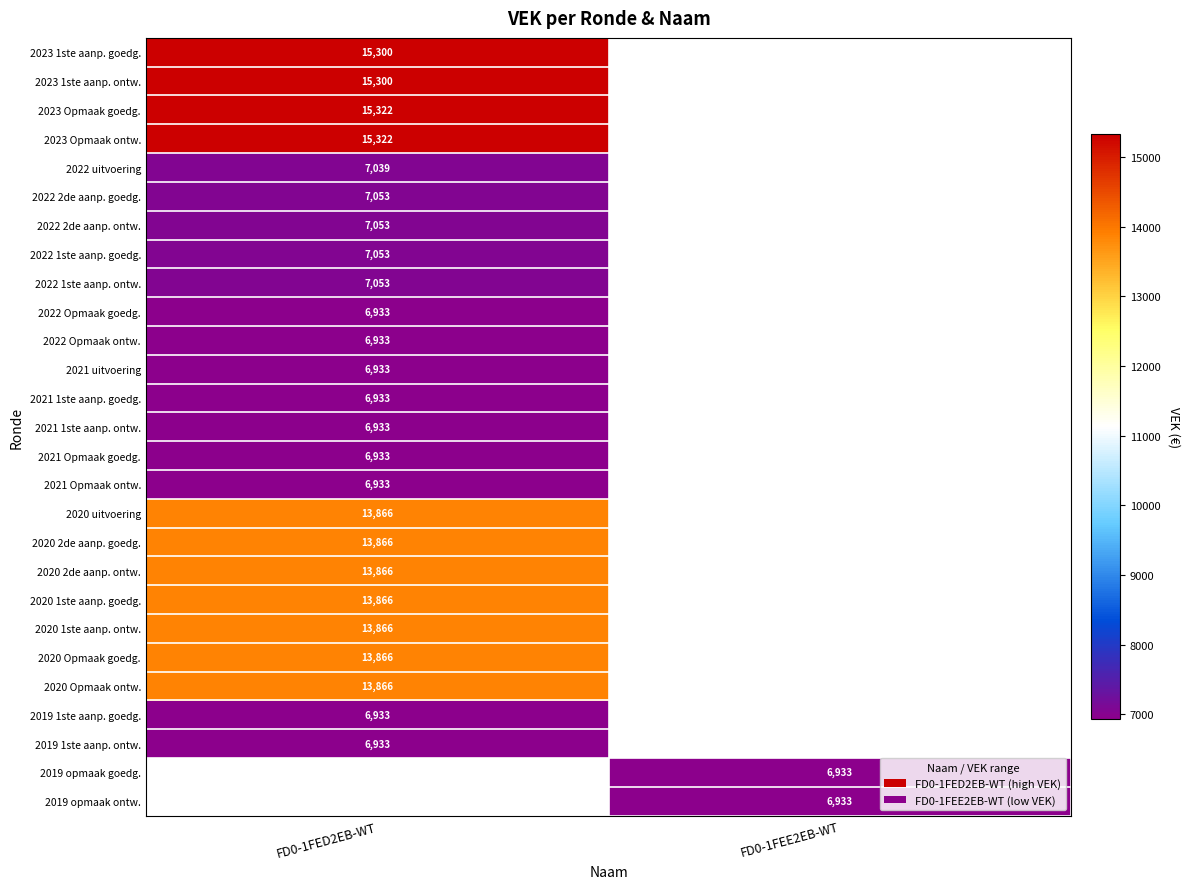

Is the value of 2022 1ste aanp. goedg. at FD0-1FED2EB-WT greater than the value of 2021 1ste aanp. goedg. at FD0-1FED2EB-WT?

Yes